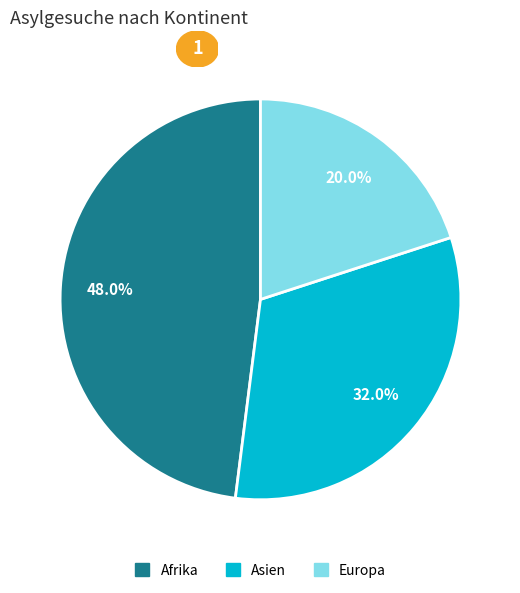

Is there any slice that represents more than half of the pie?

No